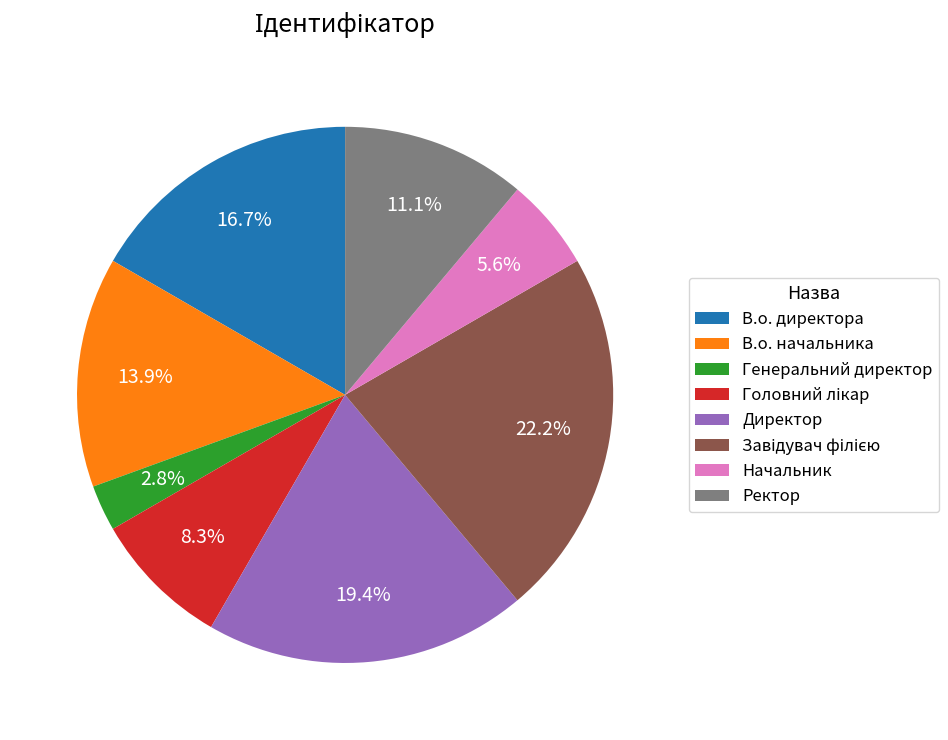

Which slice is the smallest?

Генеральний директор